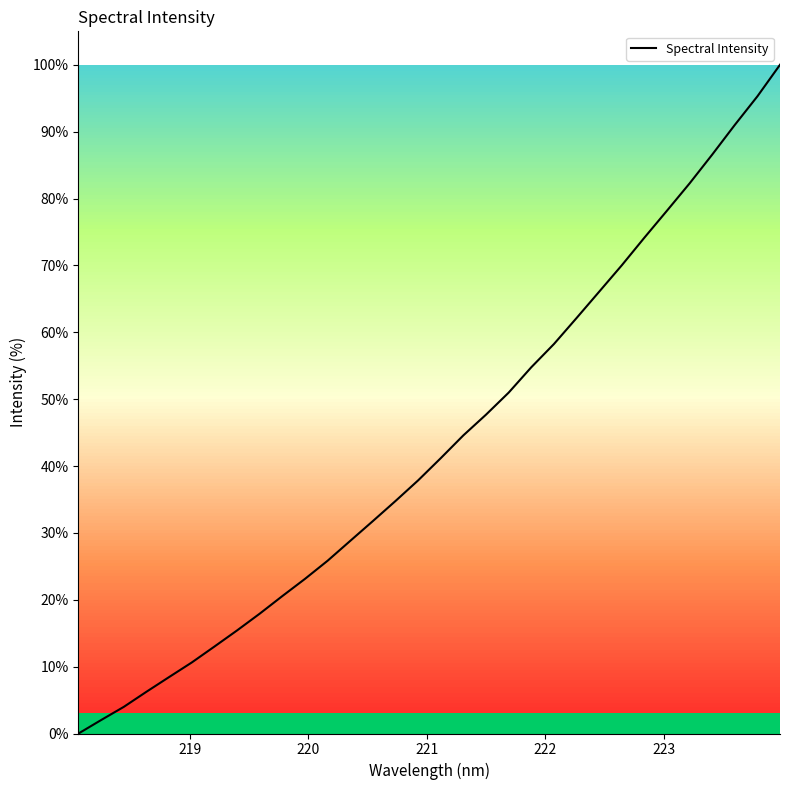

What is the difference between the maximum and minimum values?

100.0